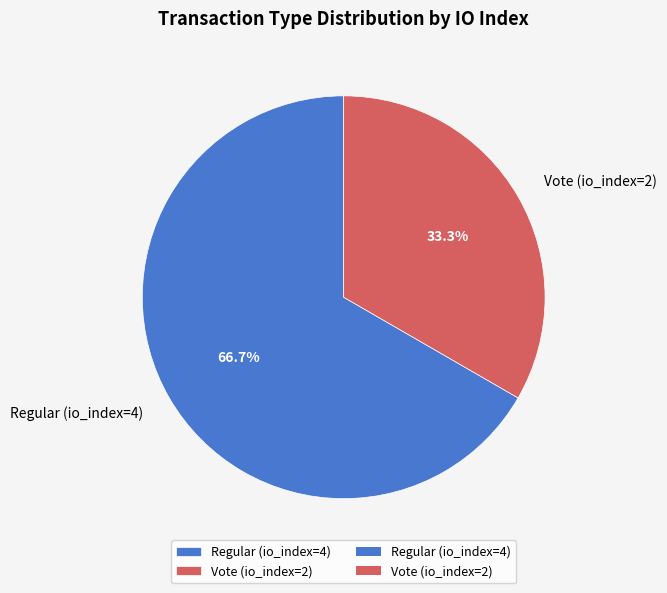

Count the number of slices in the pie.

2